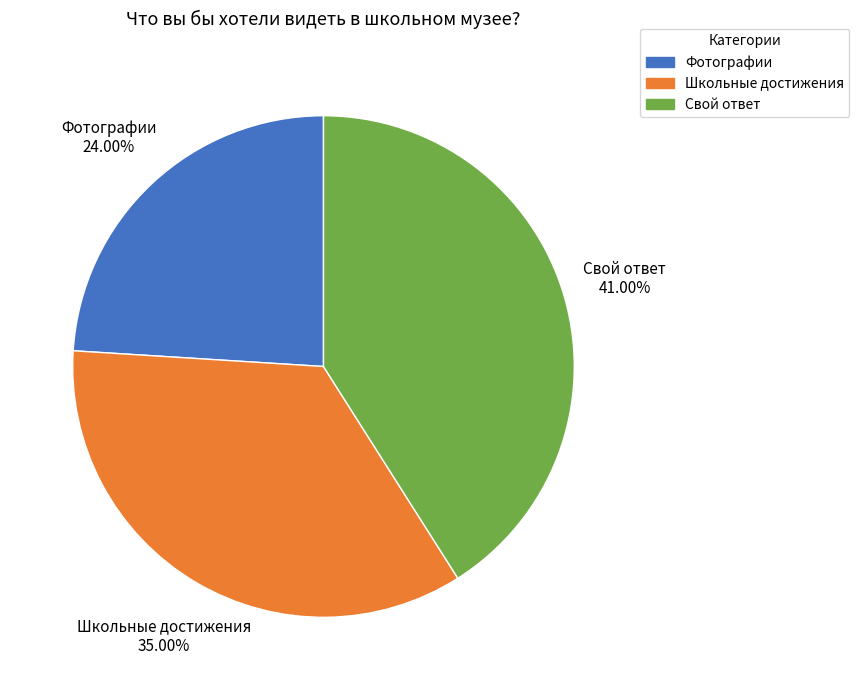

What is the ratio of the value at Свой ответ to the value at Школьные достижения?

1.2